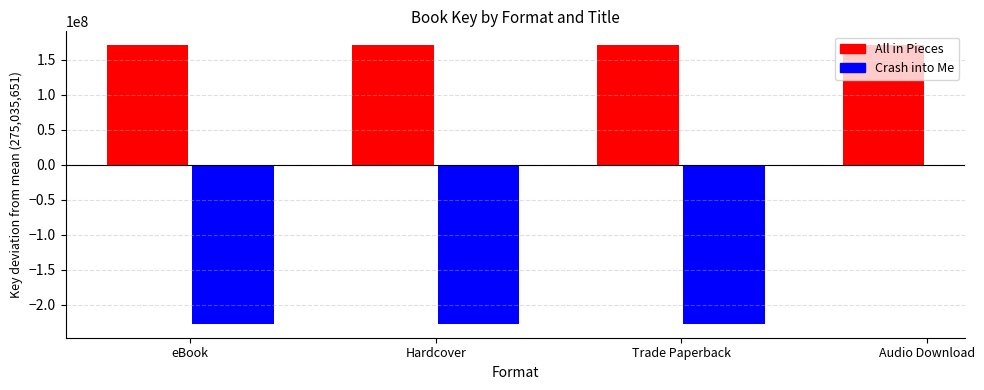

Reading left to right, what are all the values shown in this chart?

All in Pieces: 445365775	445365775	445365775	445365775
Crash into Me: 47928819	47928819	47928819	0